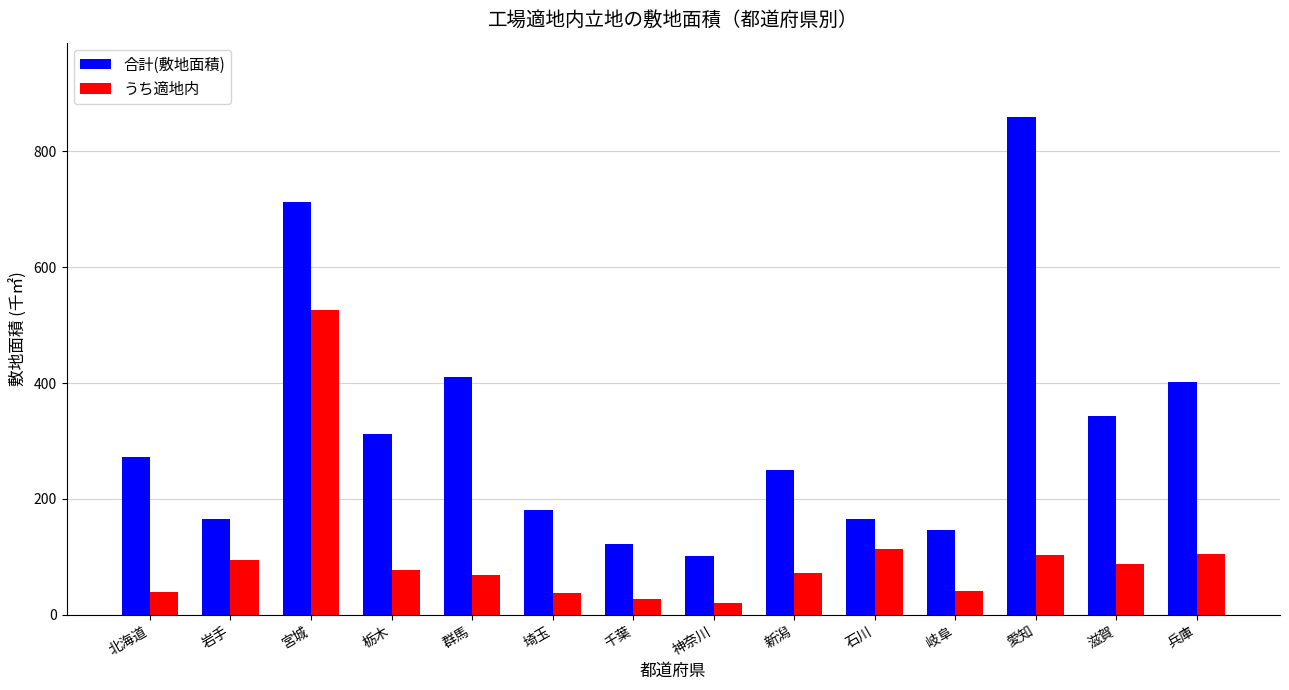

List the series in order of their peak value, highest first.

合計(敷地面積), うち適地内